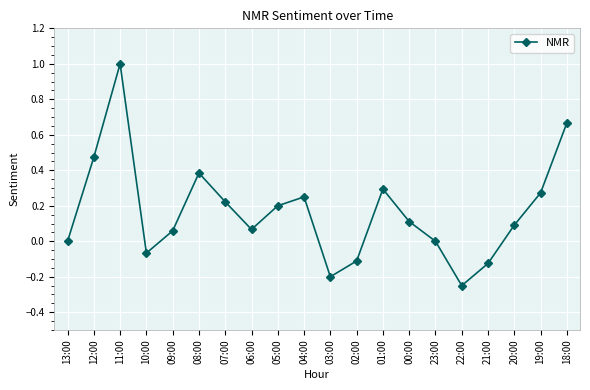

Between 01:00 and 21:00, which is larger?

01:00